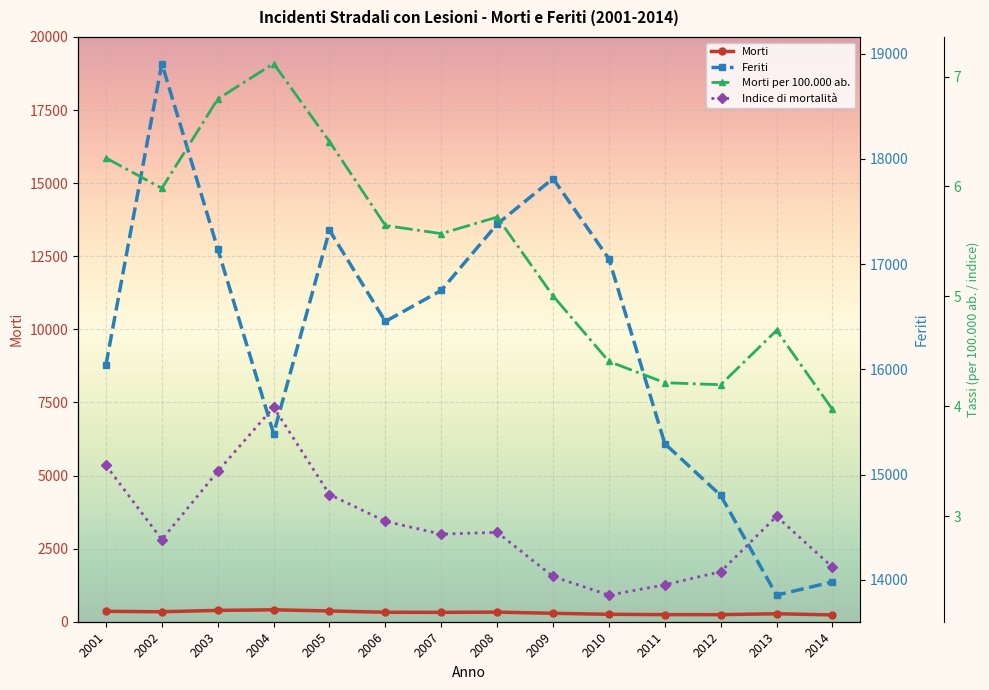

What is the spread (max minus min) of values at 2006?

16452.0